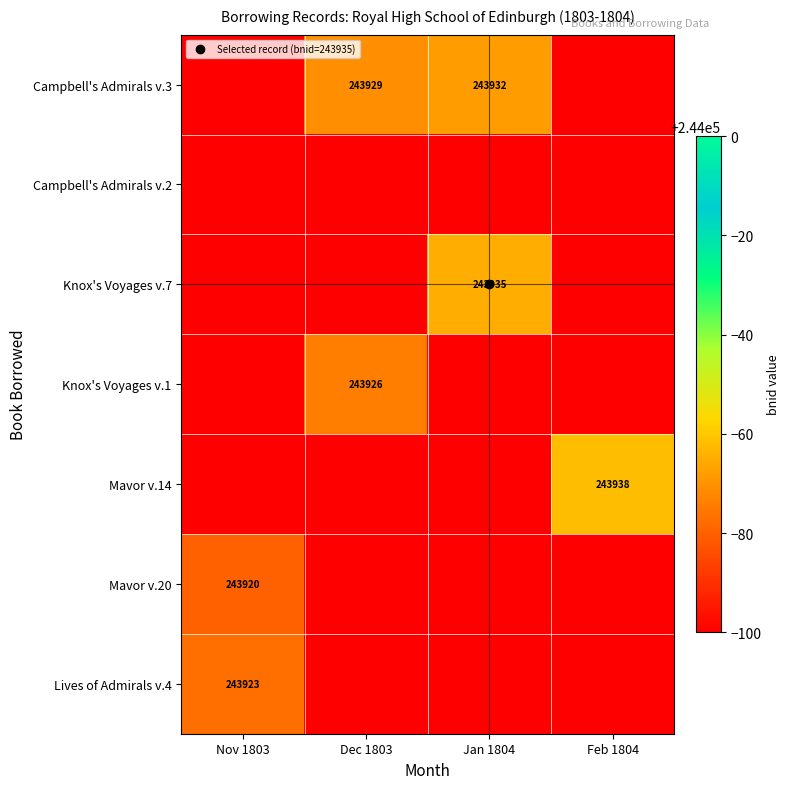

What is the difference between the maximum and minimum values in the Mavor v.20 series?

243920